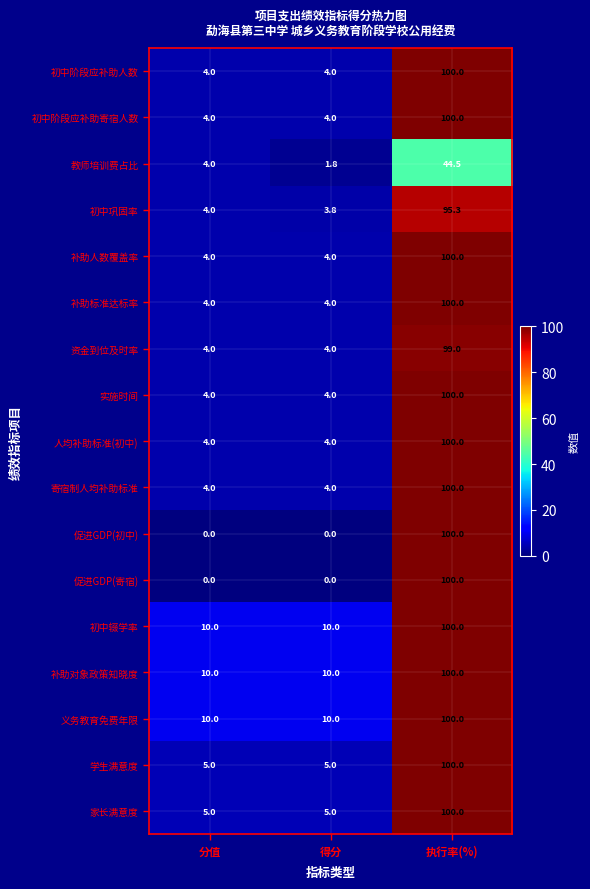

What is the difference between the 补助标准达标率 values at 执行率(%) and 得分?

96.0